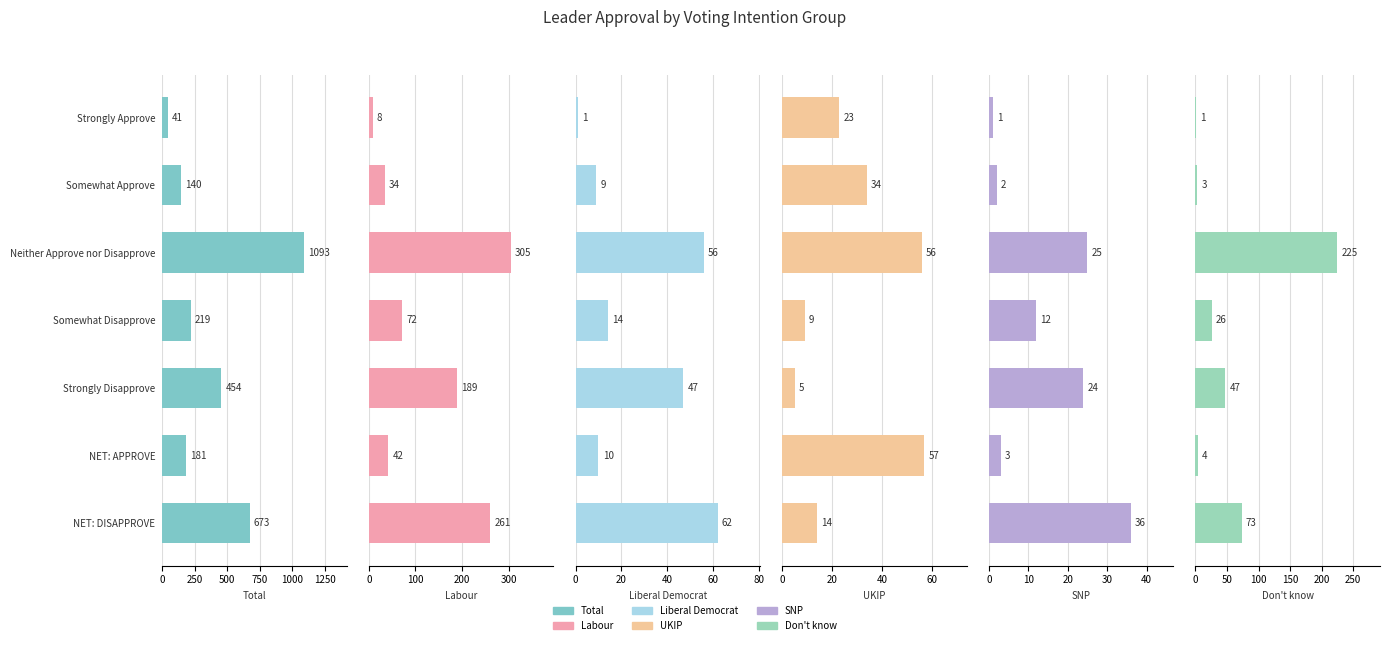

What is the difference between the maximum and second lowest values in the Don't know series?

222